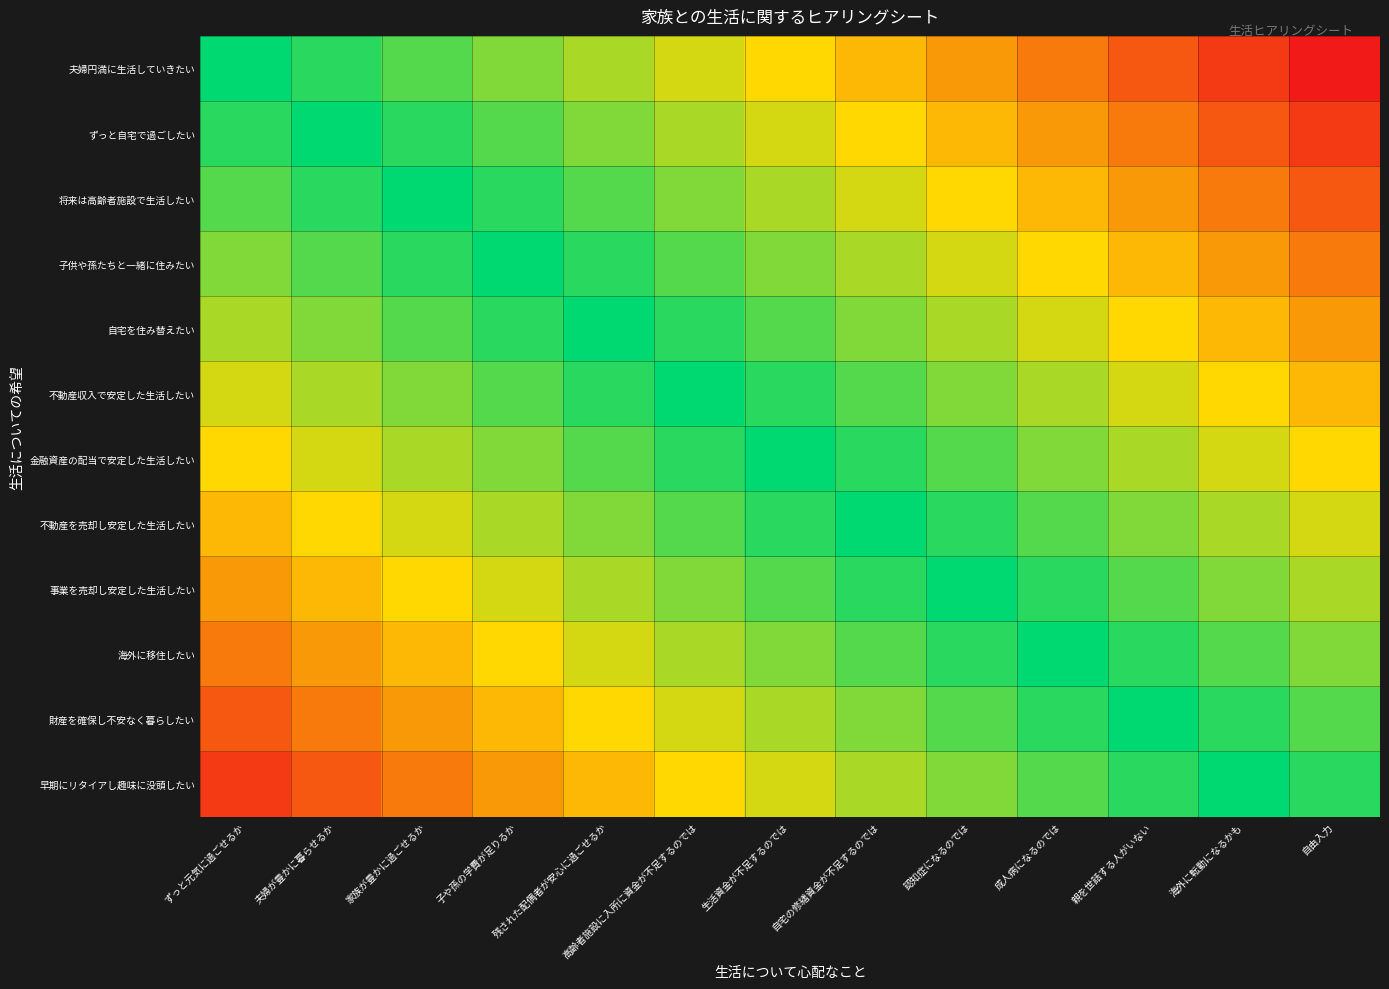

What is the total value across all series at 自宅の修繕資金が不足するのでは?

8.8